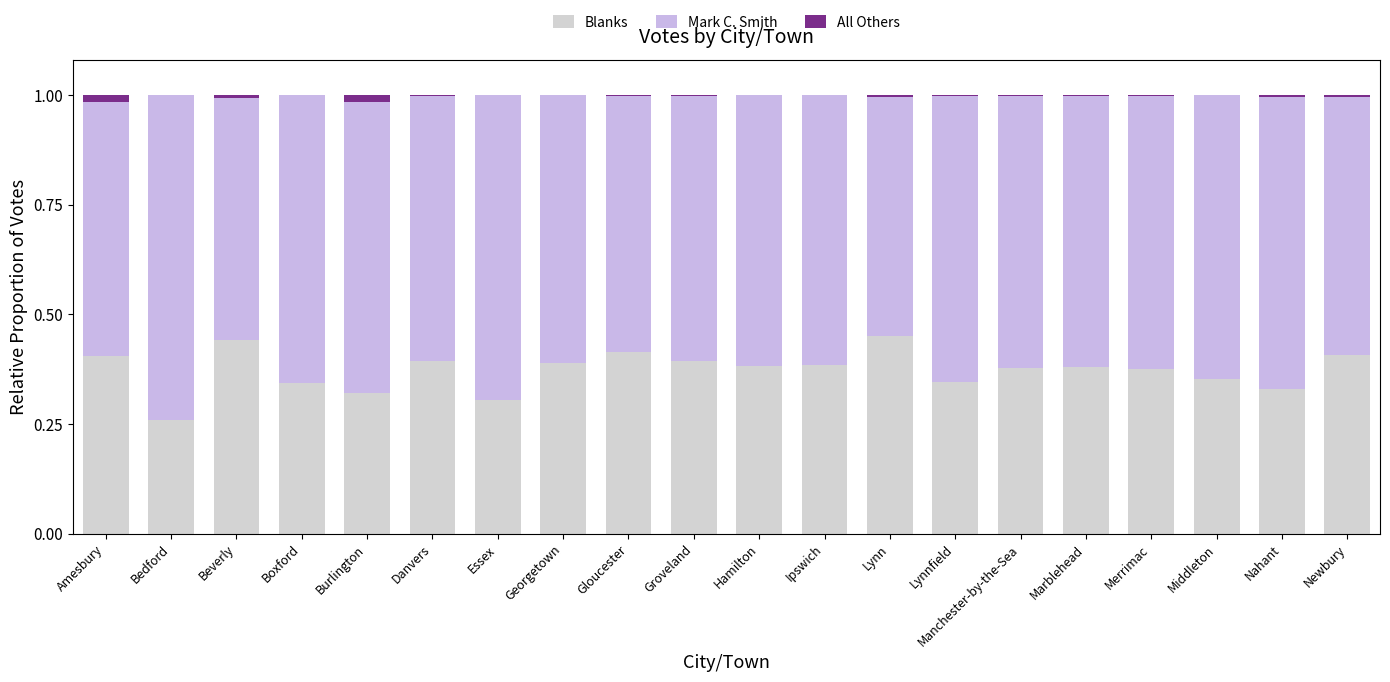

What is the sum of all All Others values?

0.1